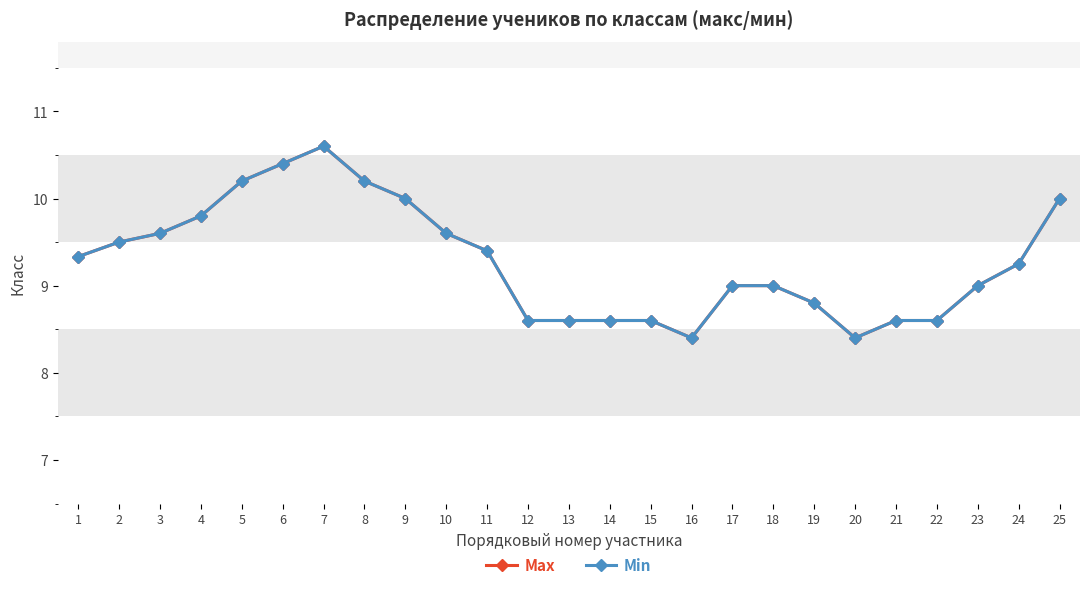

What is the average value of the Min series?

9.3